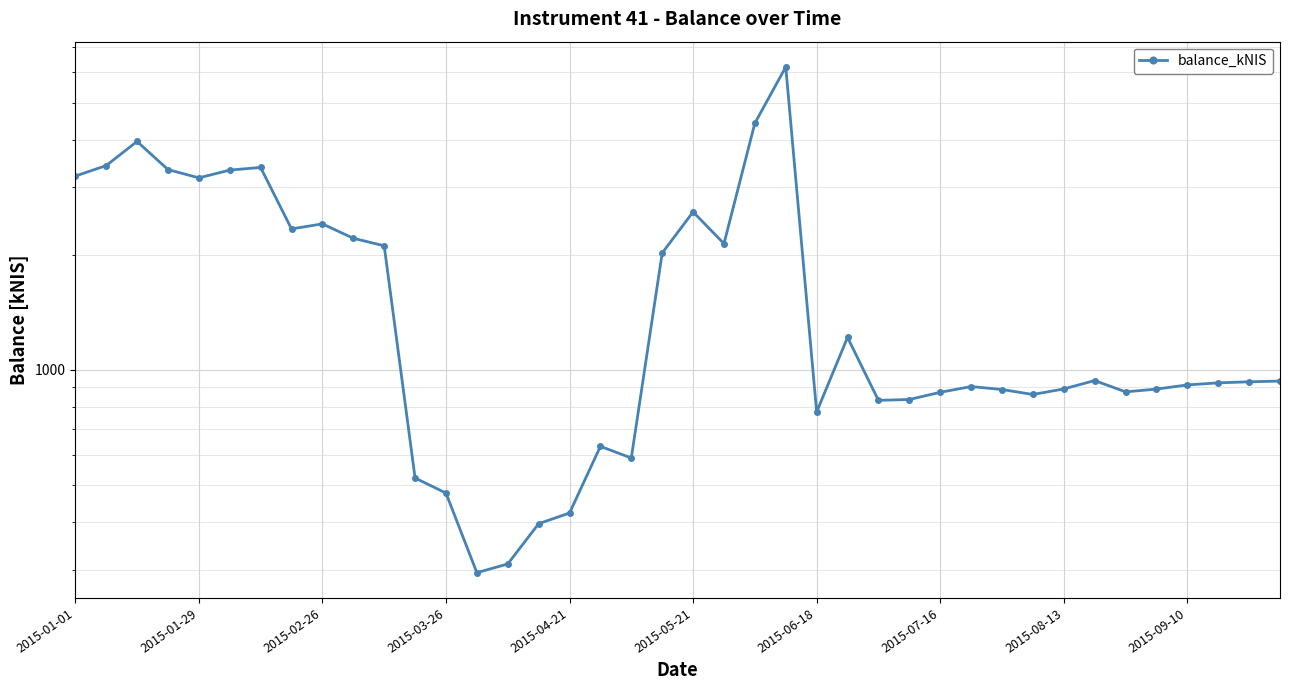

Reading left to right, list all the values displayed in this chart.

3211.3	3421.1	3956.6	3340.4	3177.4	3329.4	3383.0	2336.3	2408.3	2208.2	2110.5	521.2	476.1	294.8	310.6	395.8	422.1	630.7	588.0	2020.9	2588.2	2138.6	4416.0	6196.7	775.8	1215.7	832.1	836.3	873.4	904.1	888.2	862.0	891.3	937.4	875.7	890.4	913.0	924.6	930.4	934.5